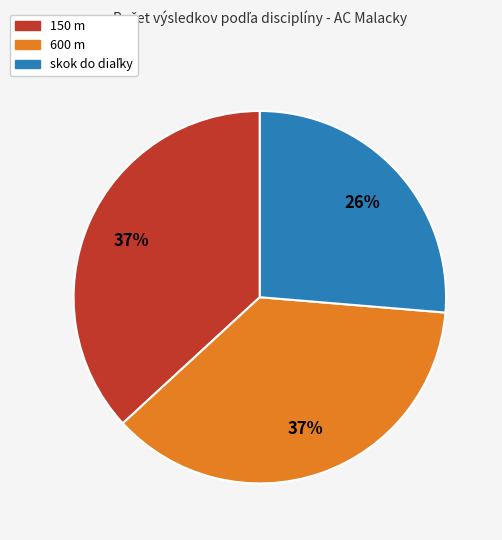

True or false: 600 m accounts for 28% of the total.

False